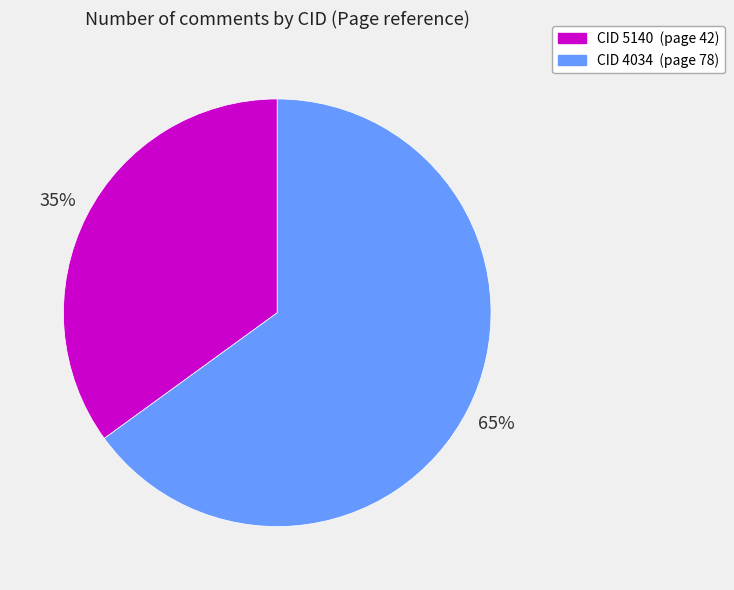

Rank the categories by value from lowest to highest.

CID 5140, CID 4034